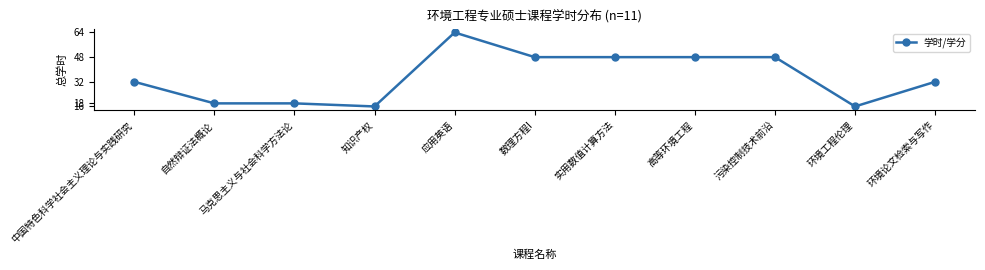

What is the change in value from 中国特色科学社会主义理论与实践研究 to 数理方程I?

+16